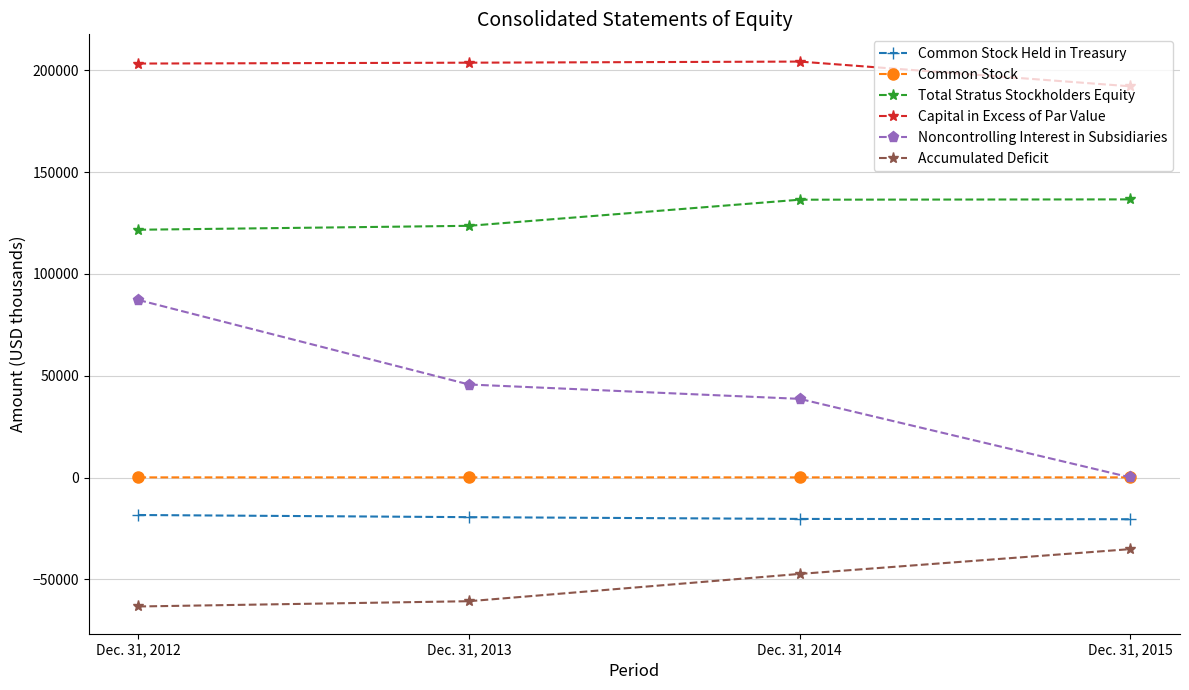

True or false: Accumulated Deficit has more than 2 points higher than both neighbors.

False